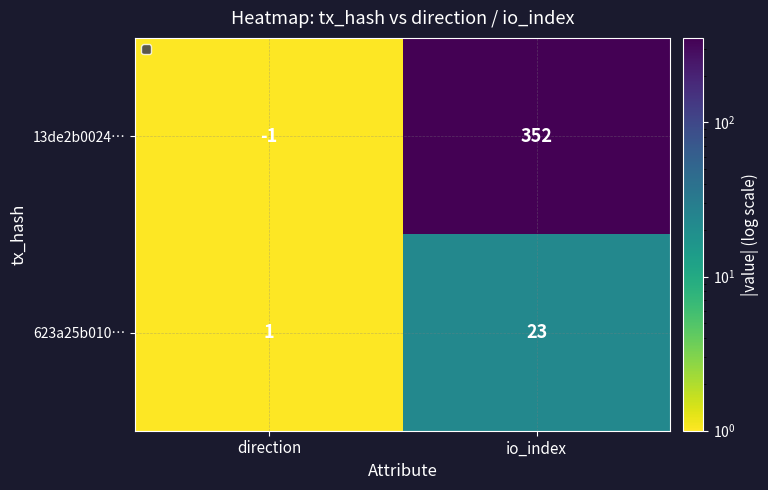

True or false: 623a25b010… has a value of 1 at direction.

True